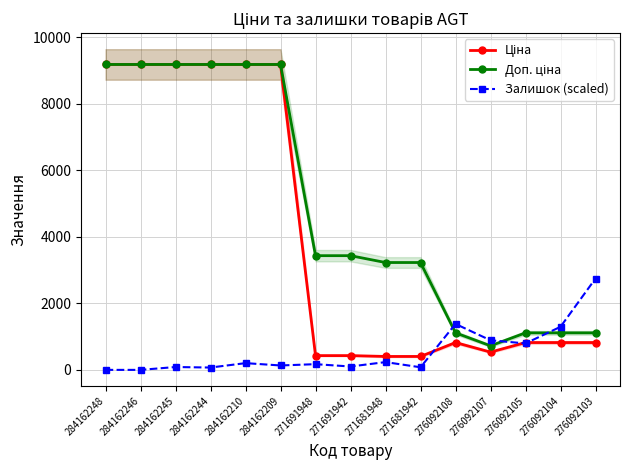

Reading right to left, extract all data points from this chart.

Ціна: 276092103=822.0	276092104=822.0	276092105=822.0	276092107=534.3	276092108=822.0	271681942=403.6	271681948=403.6	271691942=429.3	271691948=429.3	284162209=9185.1	284162210=9185.1	284162244=9185.1	284162245=9185.1	284162246=9185.1	284162248=9185.1
Доп. ціна: 276092103=1114.0	276092104=1114.0	276092105=1114.0	276092107=724.0	276092108=1114.0	271681942=3228.8	271681948=3228.8	271691942=3434.6	271691948=3434.6	284162209=9185.1	284162210=9185.1	284162244=9185.1	284162245=9185.1	284162246=9185.1	284162248=9185.1
Залишок (scaled): 276092103=2747.7	276092104=1295.8	276092105=796.2	276092107=889.9	276092108=1381.7	271681942=78.1	271681948=234.2	271691942=101.5	271691948=171.7	284162209=132.7	284162210=203.0	284162244=70.3	284162245=85.9	284162246=0.0	284162248=0.0